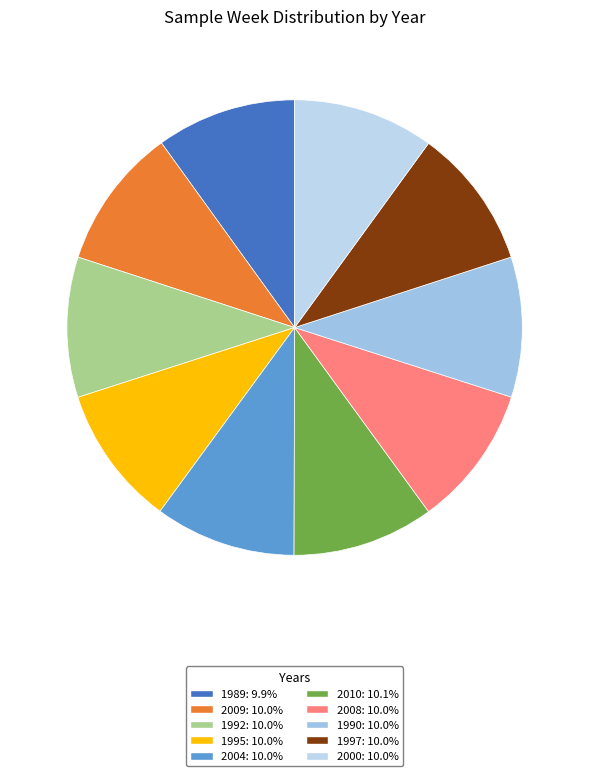

What percentage do 2009 and 1989 together represent?

20.0%